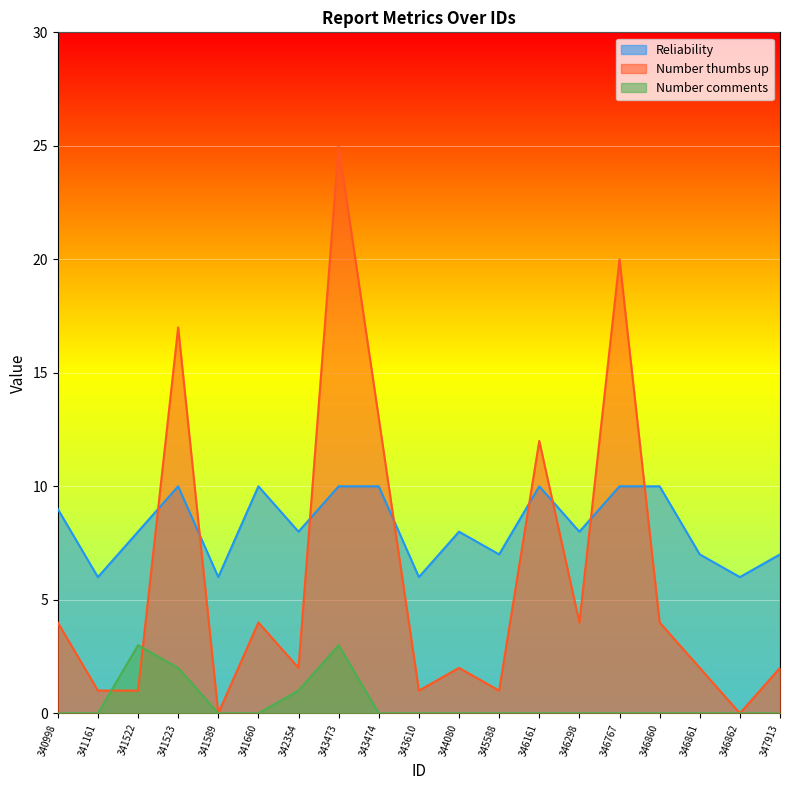

After their last crossing, which series has the higher values: Reliability or Number thumbs up?

Reliability